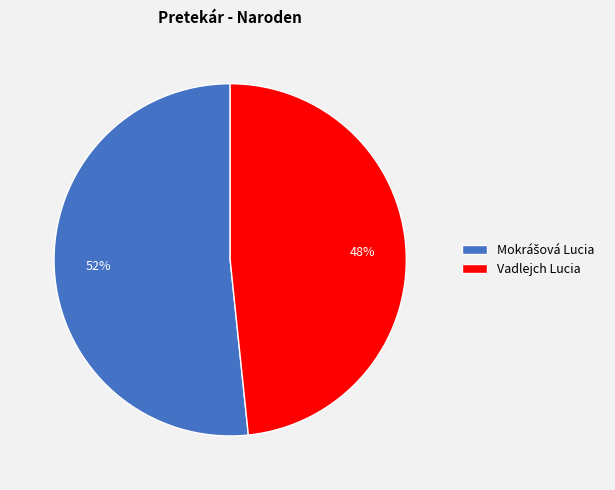

Which slice is the smallest?

Vadlejch Lucia